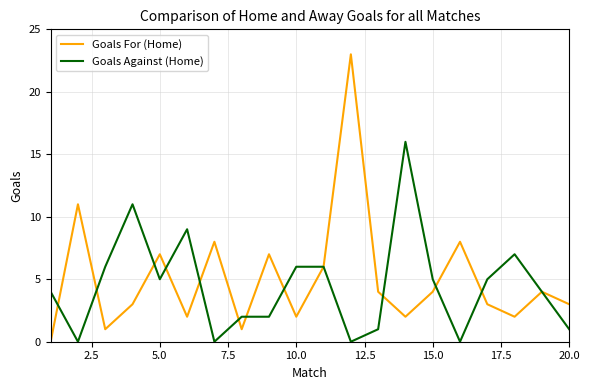

List the series in order of their peak value, lowest first.

Goals Against (Home), Goals For (Home)